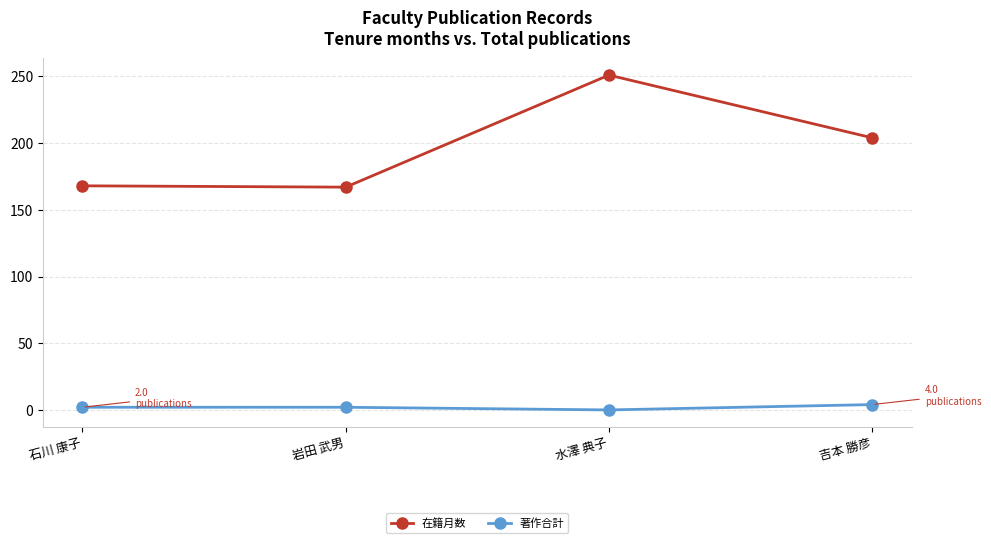

How many positive values does the 著作合計 series have?

3